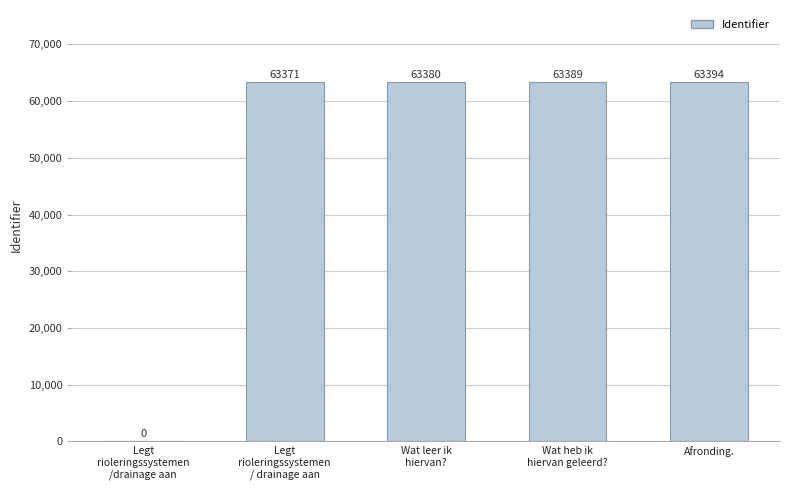

What is the average value?

50707